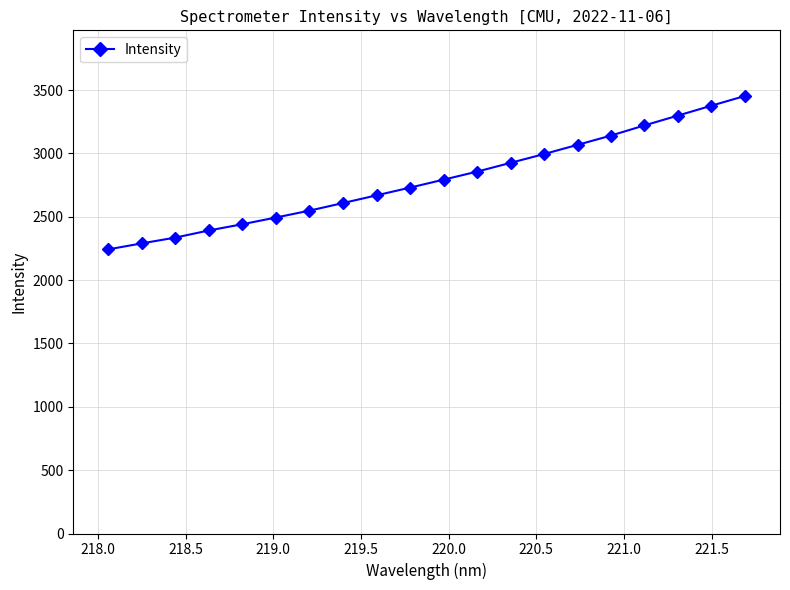

What is the smallest value displayed?

2243.0